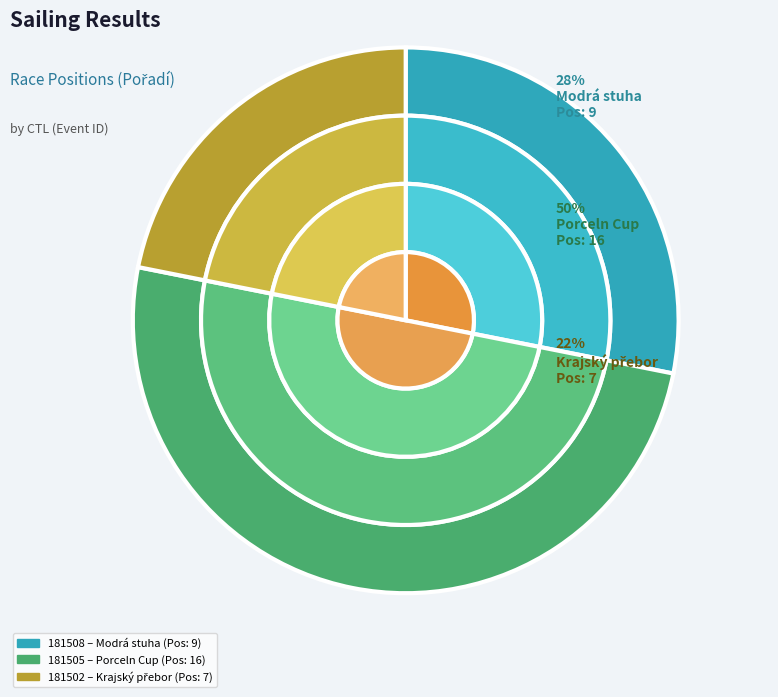

To the nearest percent, what percentage of the pie is 181508?

28%